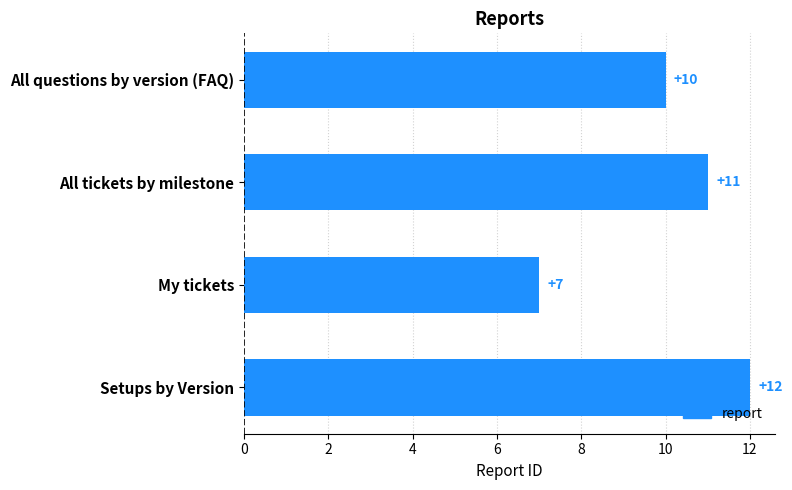

The chart shows a value of 7 at My tickets. True or false?

True